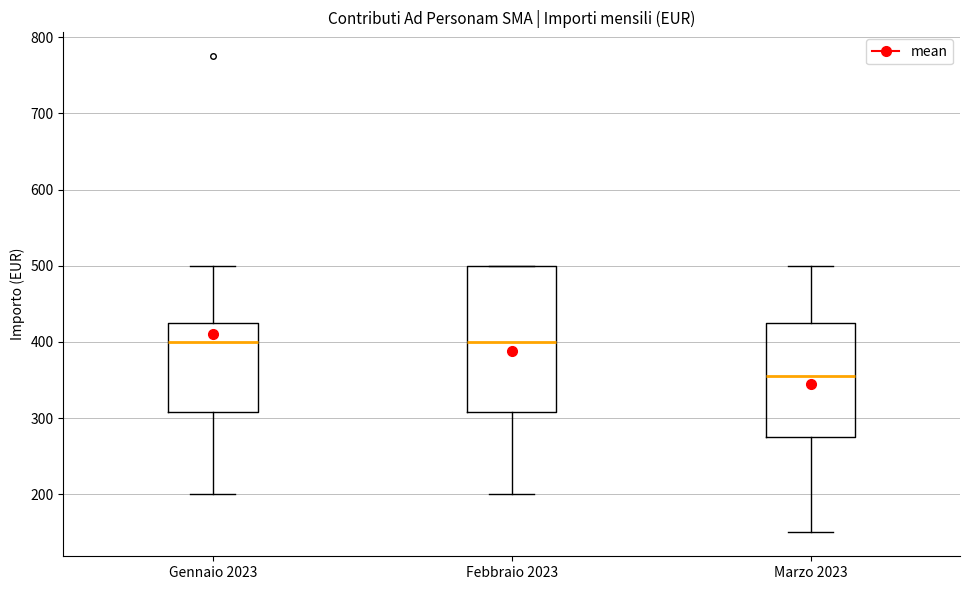

Reading left to right, transcribe this box plot: for each box, give where its median line is, the range the box spans, and where its two whiskers end, as read against the y-axis. The values are not printed on the chart, so give them approximately, as read against the axis.

Gennaio 2023: median 400, box 310 to 430, whiskers 200 to 500
Febbraio 2023: median 400, box 310 to 500, whiskers 200 to 500
Marzo 2023: median 360, box 280 to 430, whiskers 150 to 500